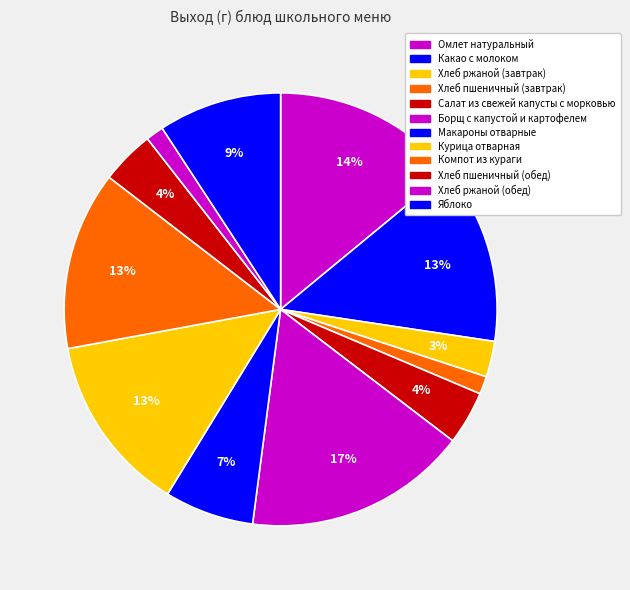

To the nearest percent, what portion does Яблоко represent?

9%